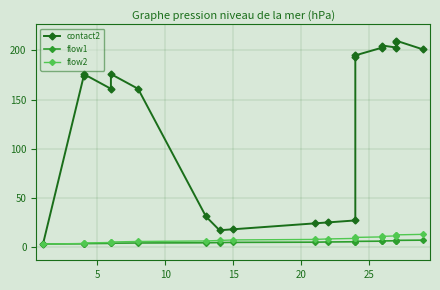

What is the value of the flow1 point at the 10th from the left?

4.9